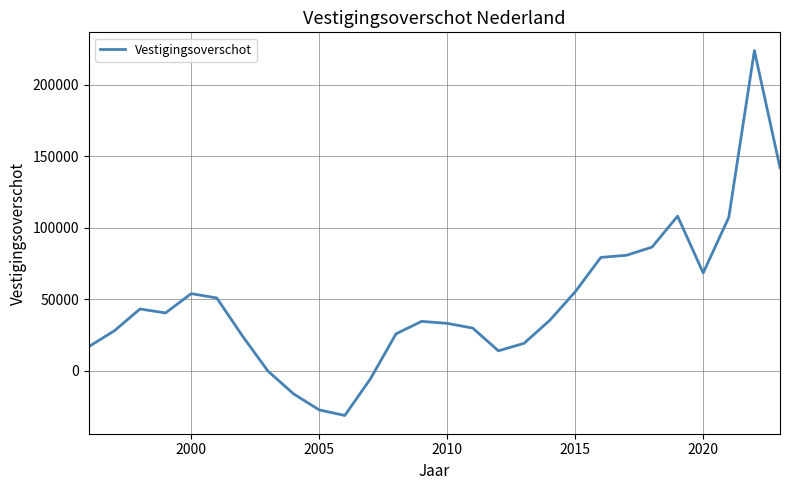

What is the minimum value shown in the chart?

-31320